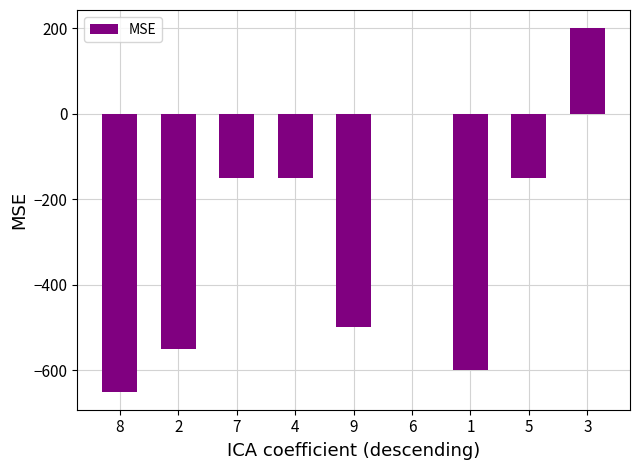

What is the change in value from 2 to 5?

+400